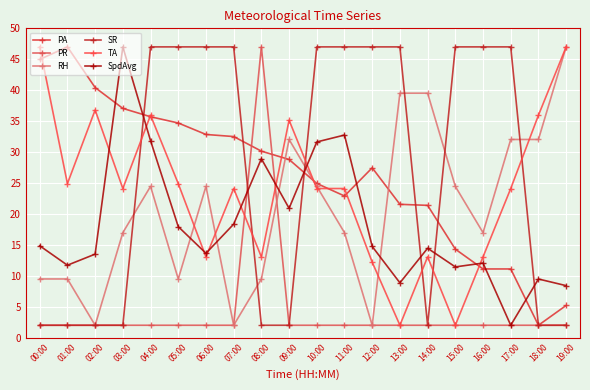

The value of RH at 06:00 is 24.5. True or false?

True